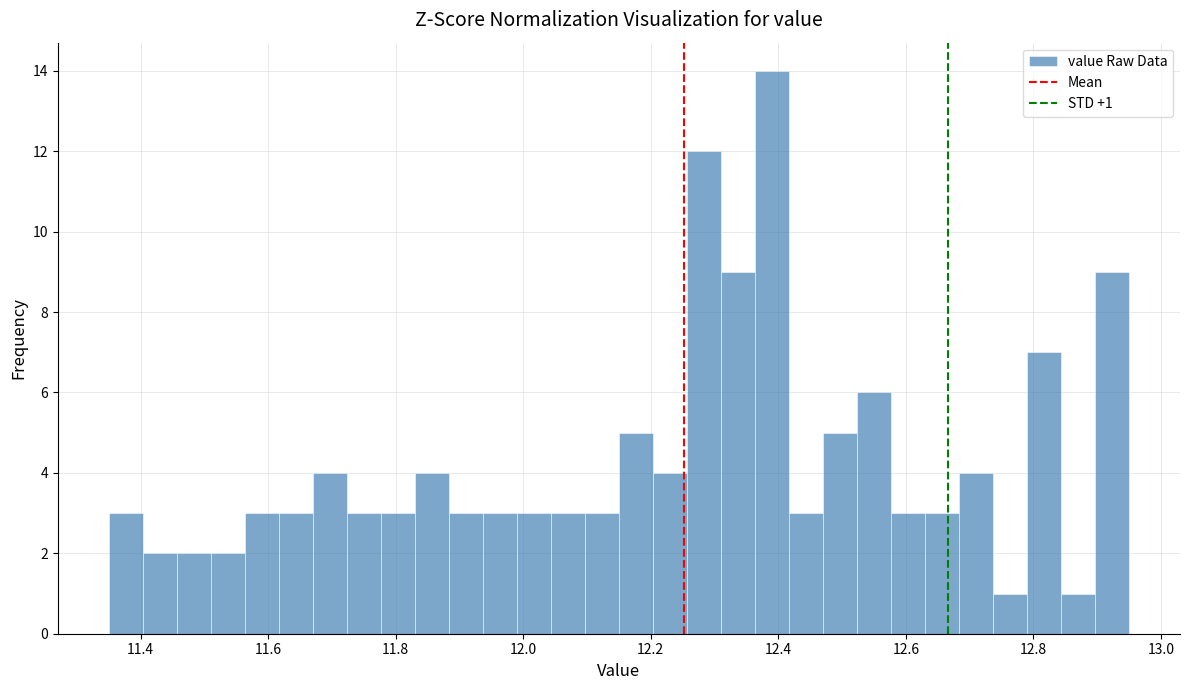

Around what value on the x-axis is the tallest bar? Give the approximate position of its centre, as read against the axis.

12.40